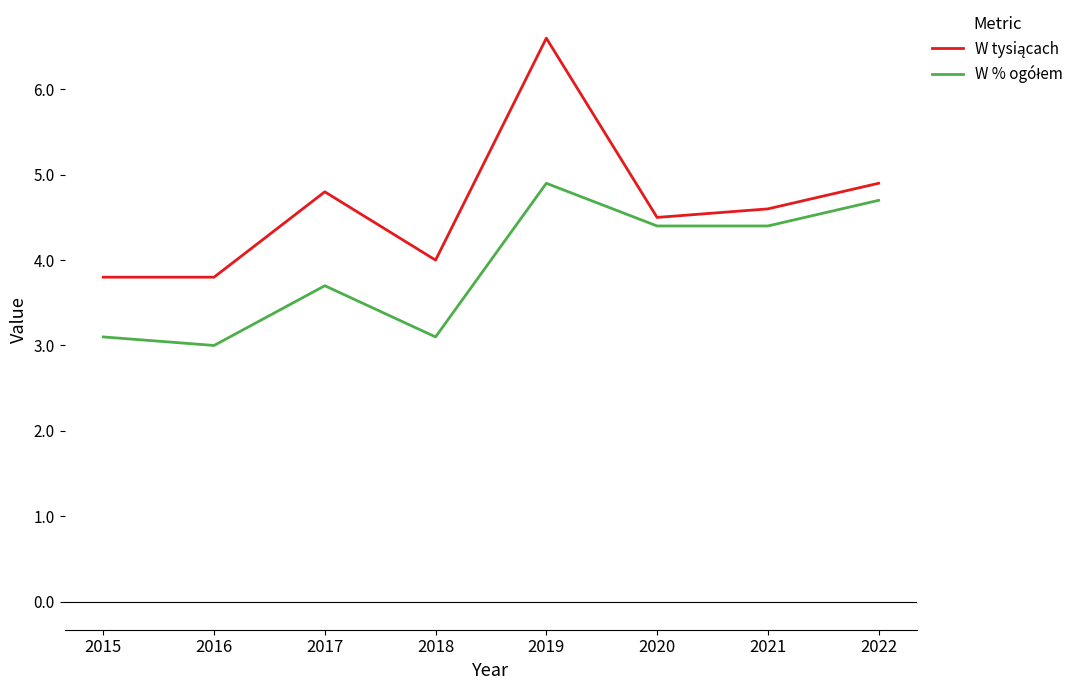

What is the maximum value shown in the chart?

6.6